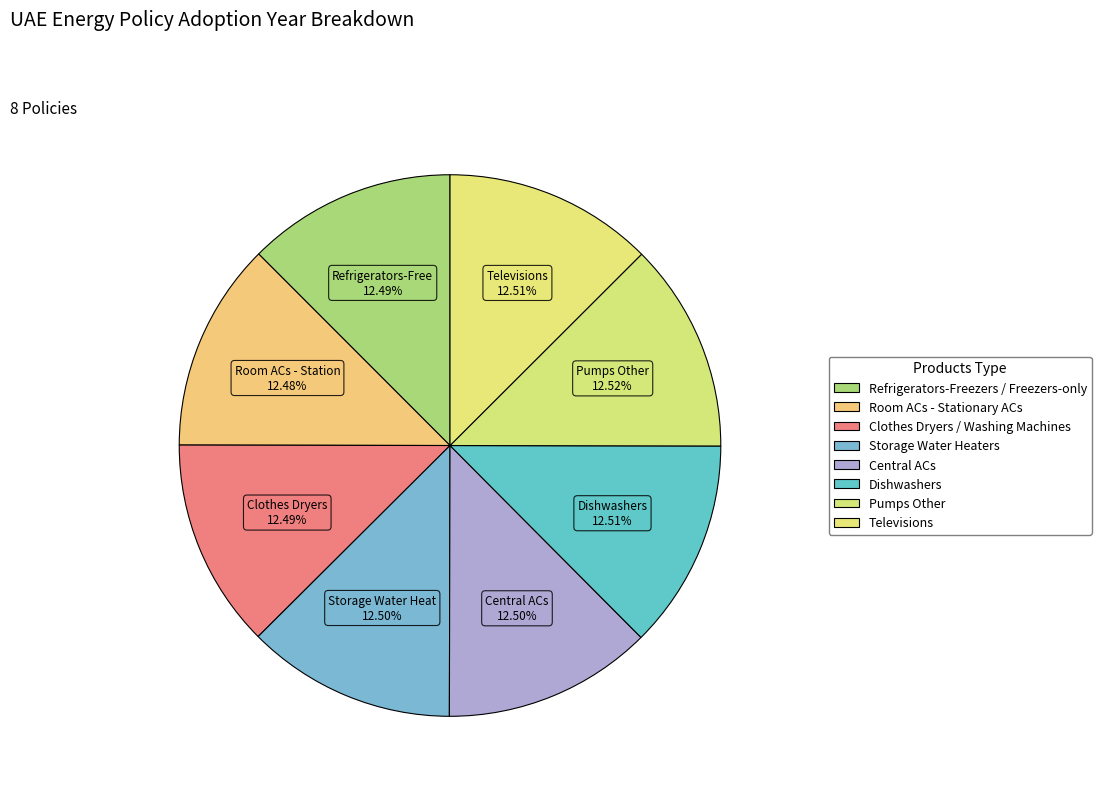

To the nearest percent, what portion does Storage Water Heaters represent?

12%